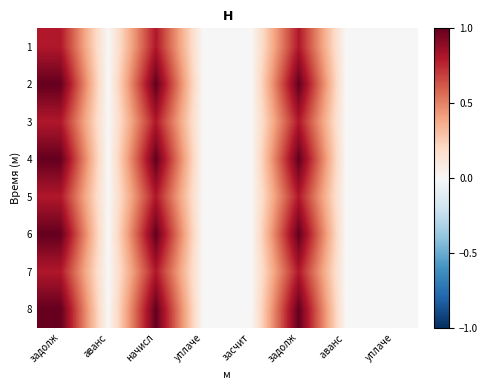

How many distinct data groups are displayed?

8